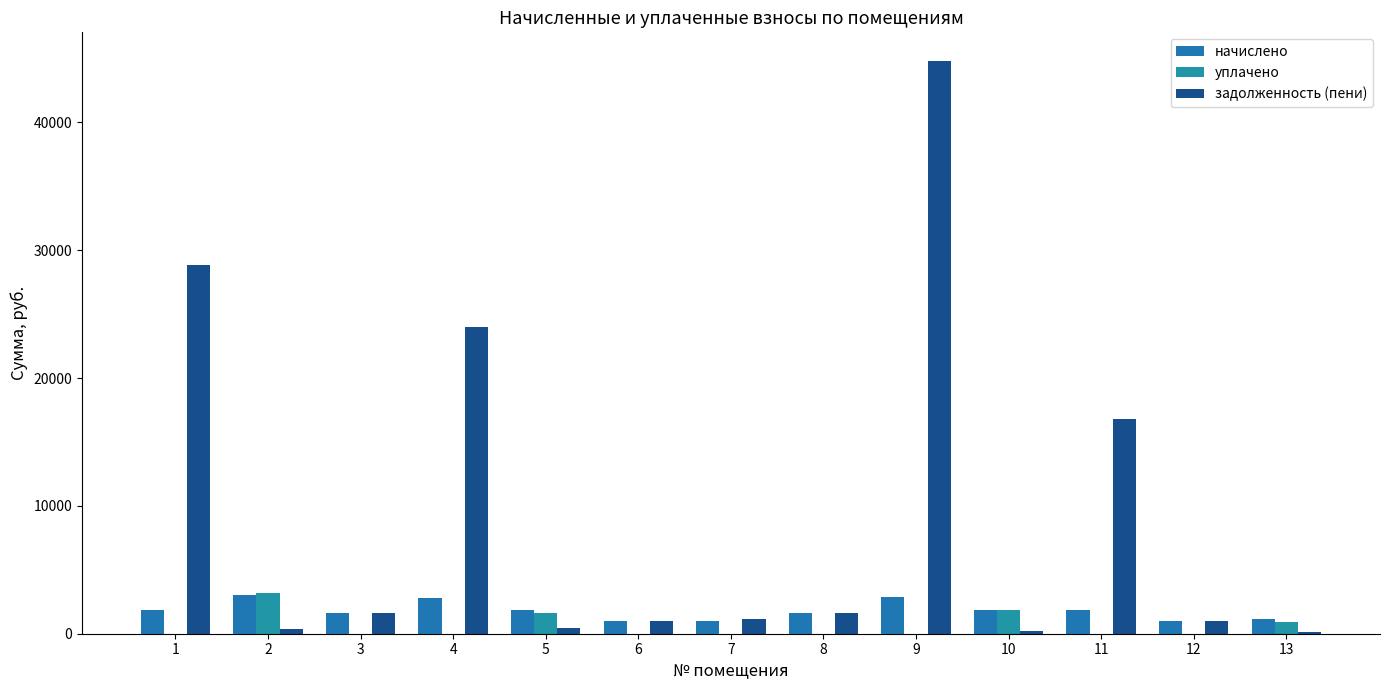

Reading left to right, extract all data points from this chart.

начислено: 1858.1	3009.0	1646.3	2823.2	1870.1	985.7	996.3	1646.3	2883.2	1858.1	1852.1	996.3	1114.9
уплачено: 0.0	3218.0	0.0	0.0	1643.4	0.0	0.0	0.0	0.0	1837.1	0.0	0.0	940.3
задолженность (пени): 28879.1	336.8	1654.5	23968.4	415.4	990.6	1132.6	1654.5	44810.2	206.5	16775.1	1001.3	123.9